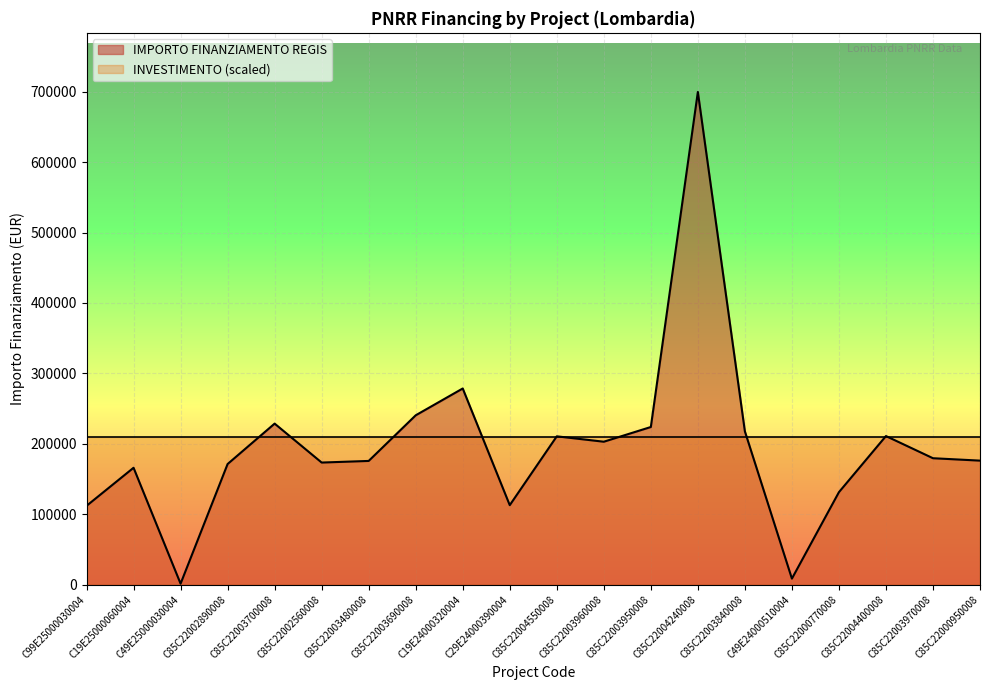

True or false: the data has more than 0 interior local peaks.

True